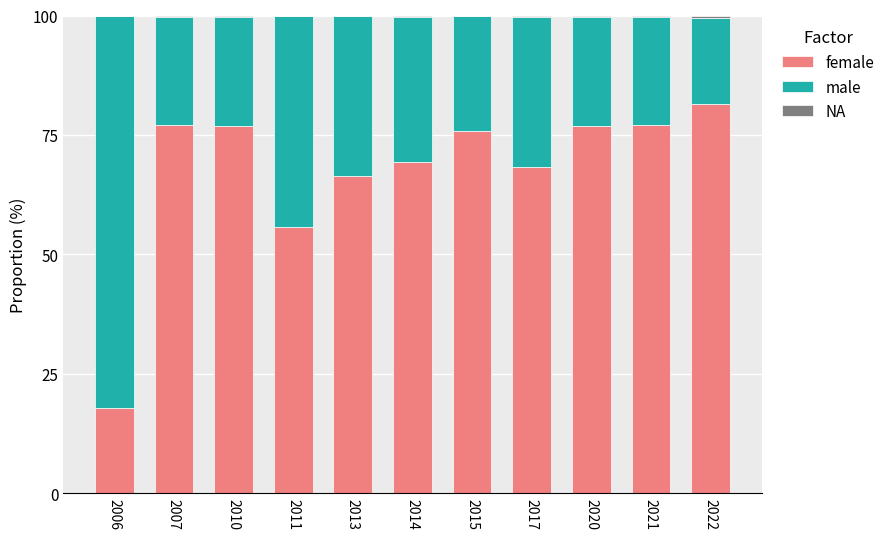

Which series has the largest range (max minus min)?

male